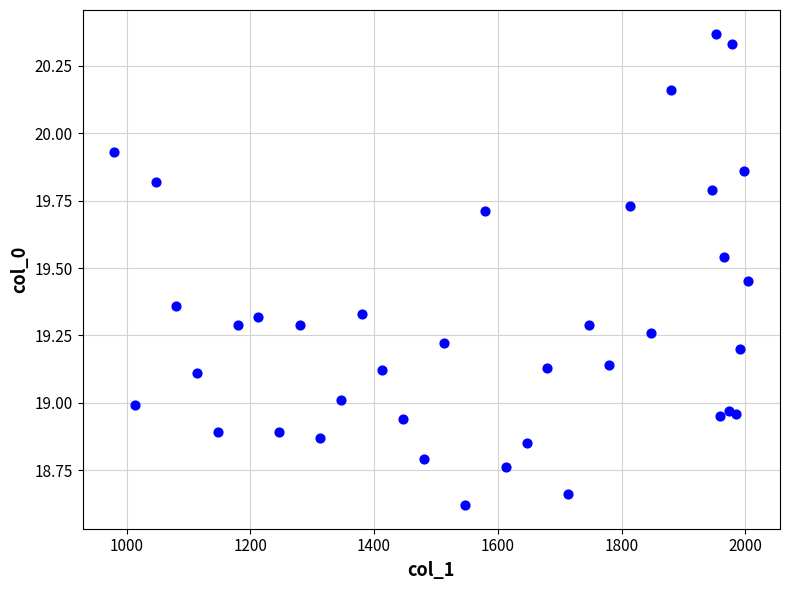

What is the range of X values (max minus min)?

1025.0